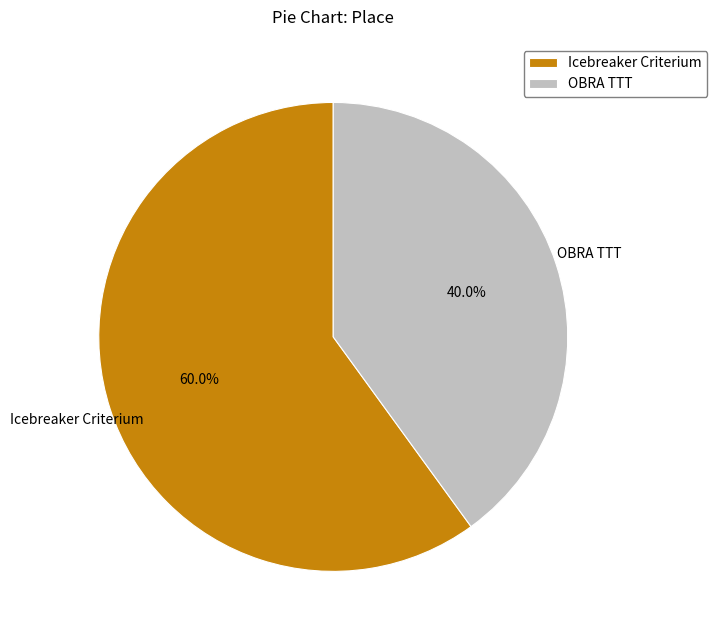

Which slice is the largest?

Icebreaker Criterium